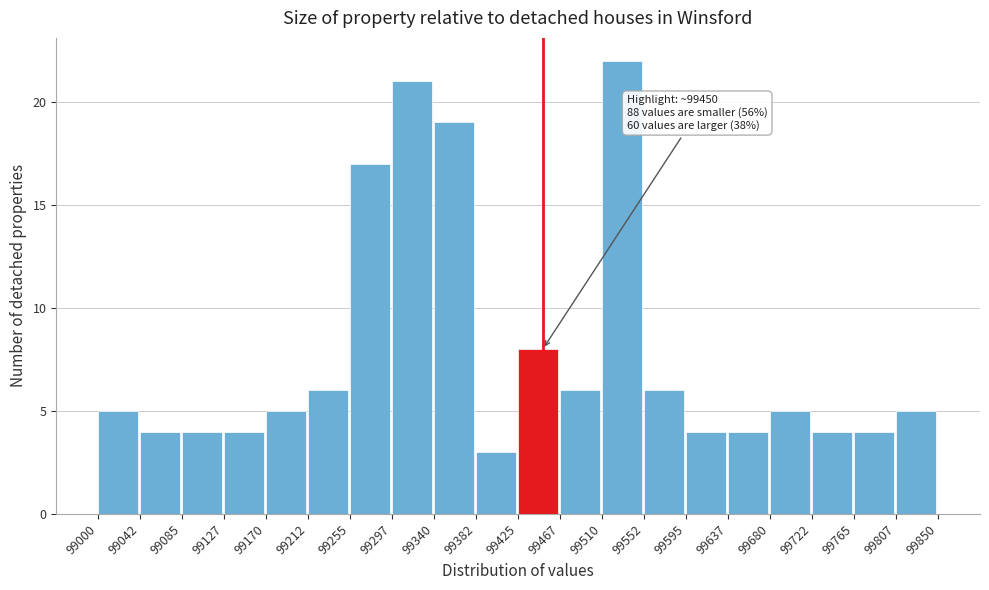

Which range on the x-axis has the tallest bar?

99510 to 99552